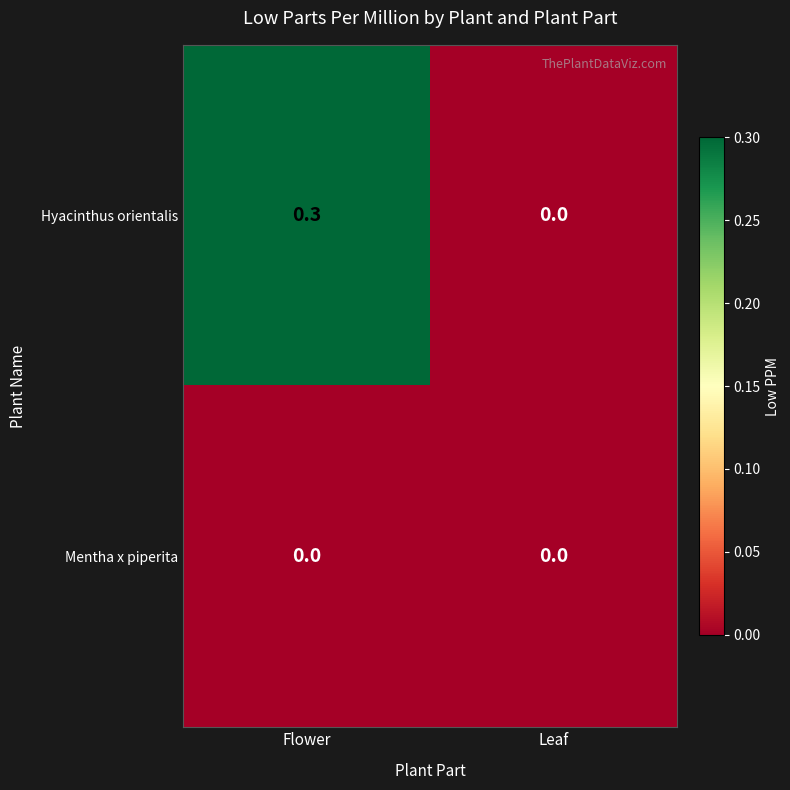

Rank the series by their maximum value, from highest to lowest.

Hyacinthus orientalis, Mentha x piperita